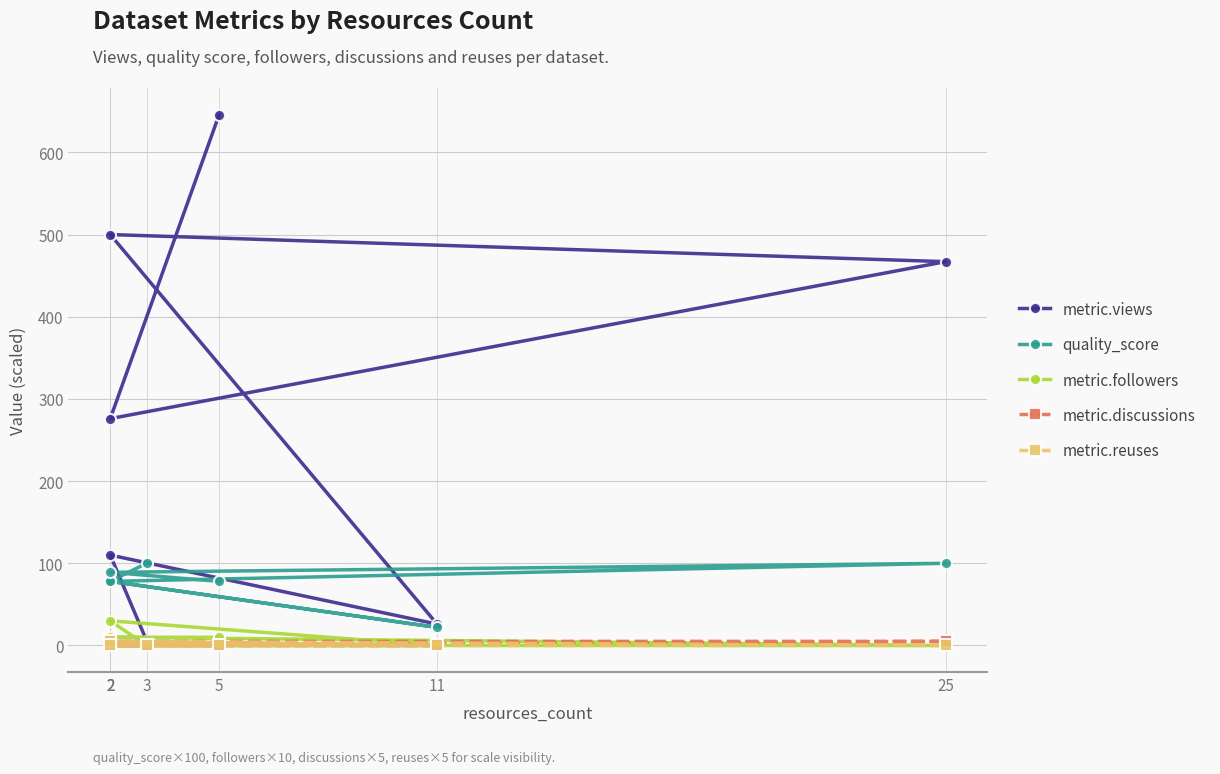

Reading left to right, extract all data points from this chart.

metric.views: 6	110	26	500	467	276	646
quality_score: 100	78	22	78	100	89	78
metric.followers: 0	30	0	0	0	10	10
metric.discussions: 0	0	0	5	5	0	0
metric.reuses: 0	0	0	5	0	0	0